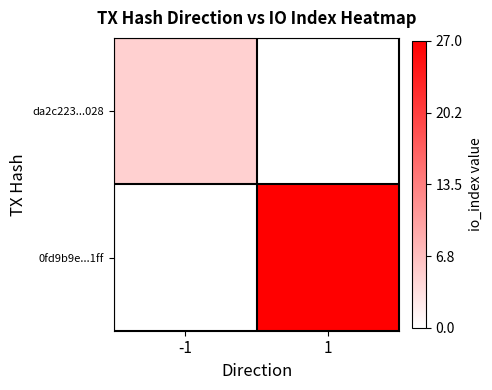

What is the difference between the highest and lowest values at 1?

27